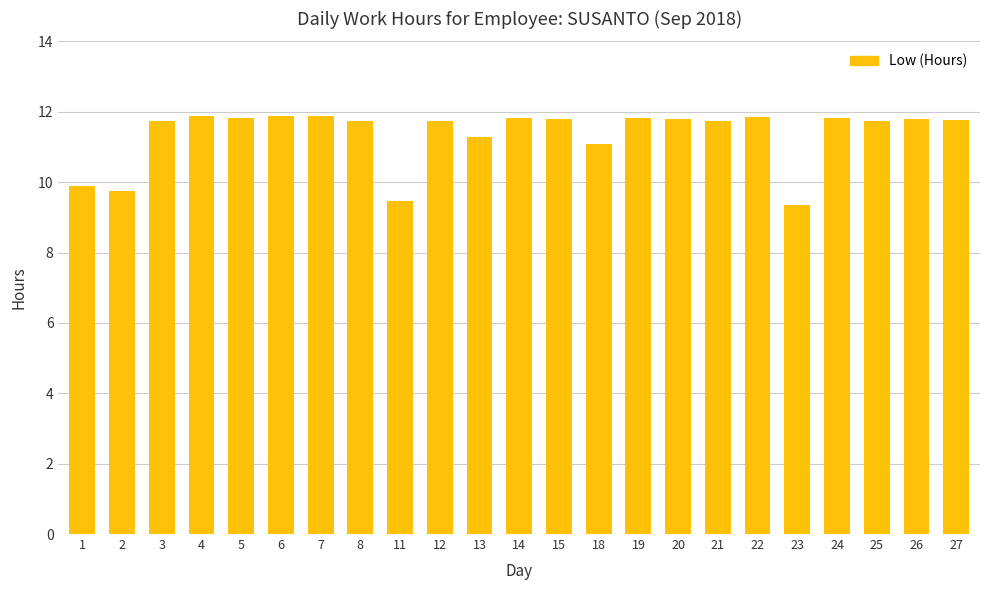

The chart shows a value of 11.7 at 21. True or false?

True